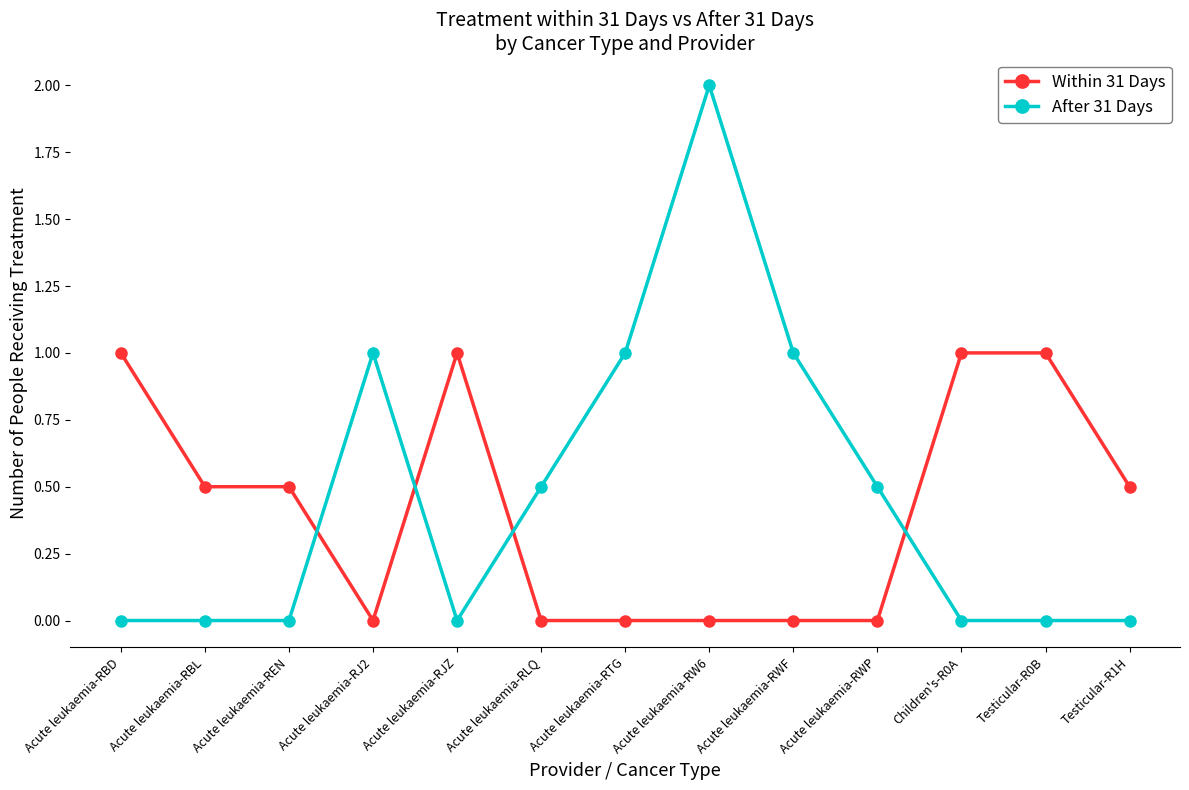

What value does the Within 31 Days series have at Acute leukaemia-REN?

0.5